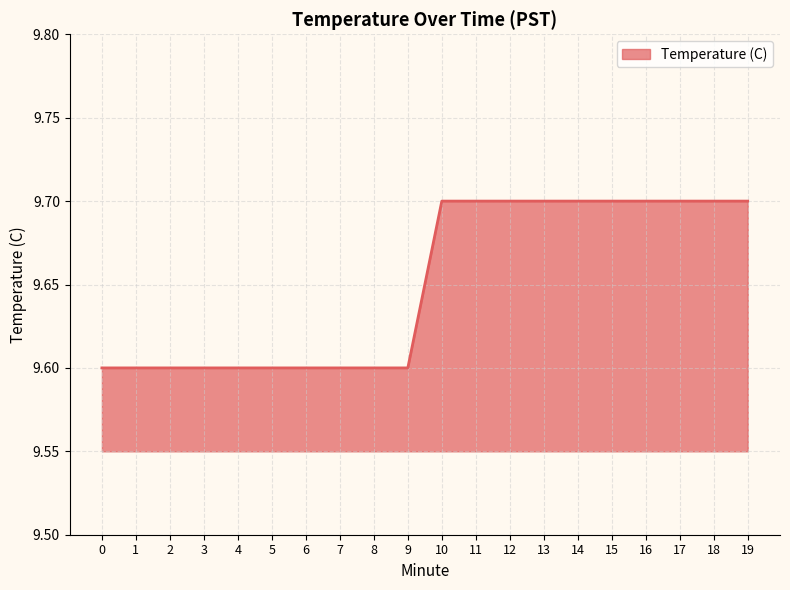

What is the change in value from 6 to 17?

+0.1